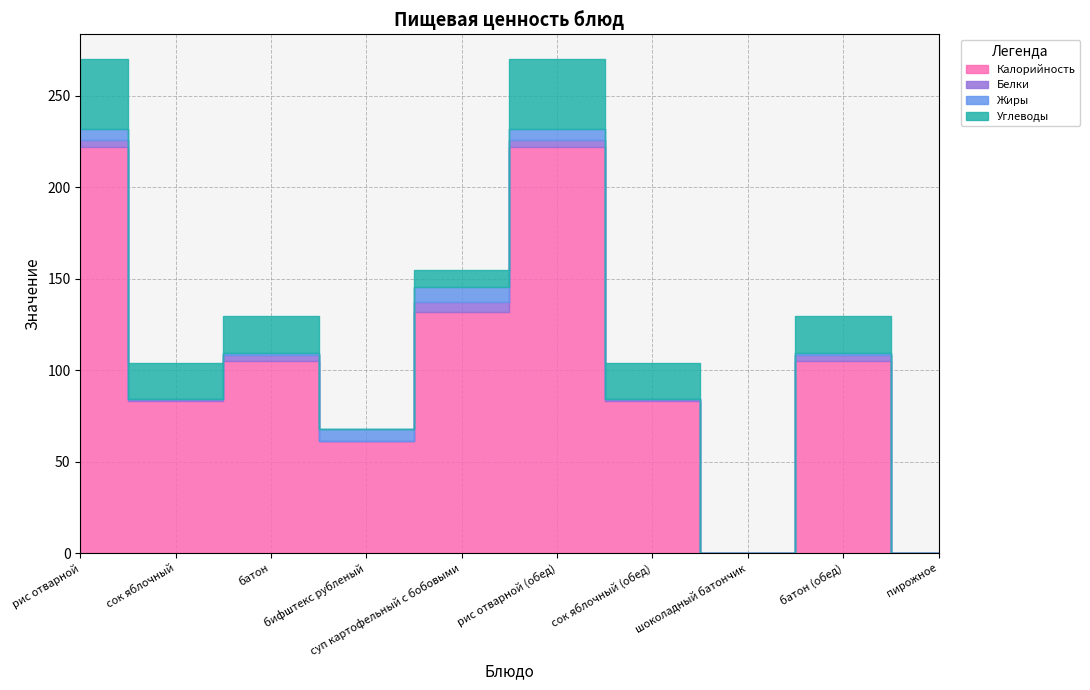

What is the label of the 10th point from the right?

рис отварной